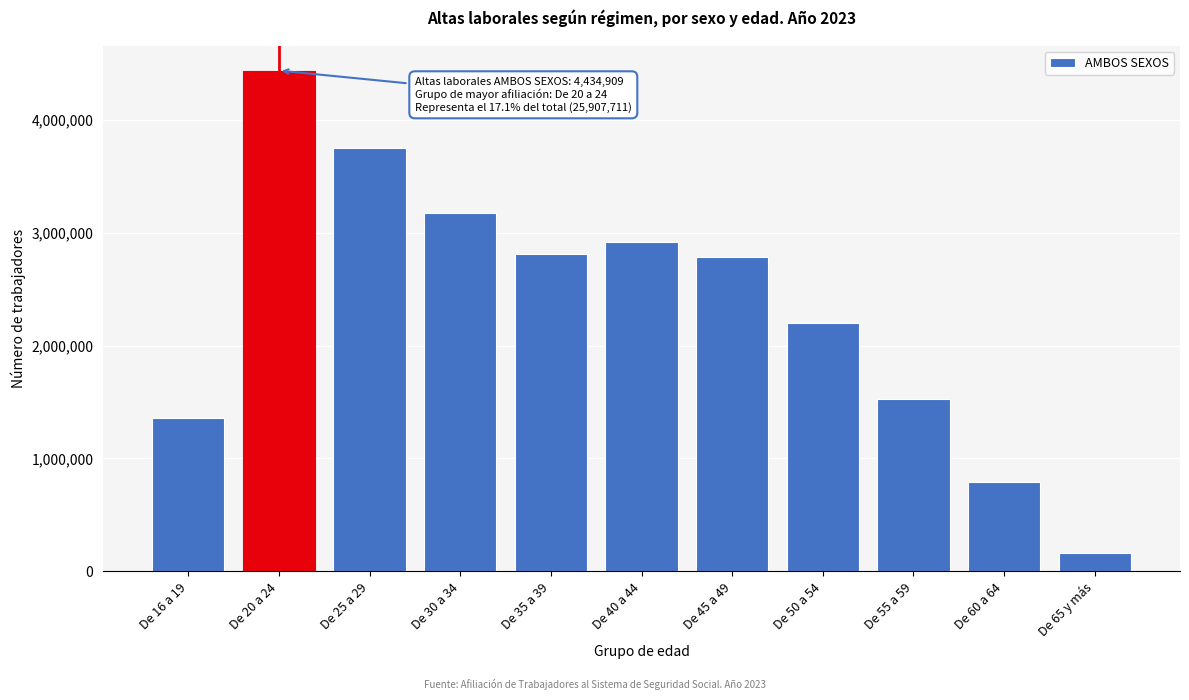

Reading left to right, extract all data points from this chart.

De 16 a 19=1362398	De 20 a 24=4434909	De 25 a 29=3745445	De 30 a 34=3173250	De 35 a 39=2809529	De 40 a 44=2921011	De 45 a 49=2784472	De 50 a 54=2201995	De 55 a 59=1525864	De 60 a 64=790158	De 65 y más=158680